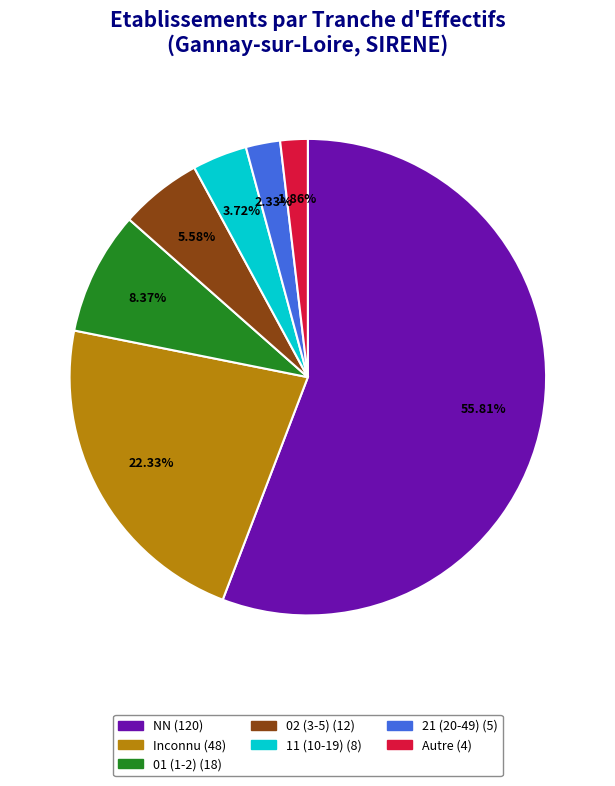

Does any single category account for the majority?

Yes